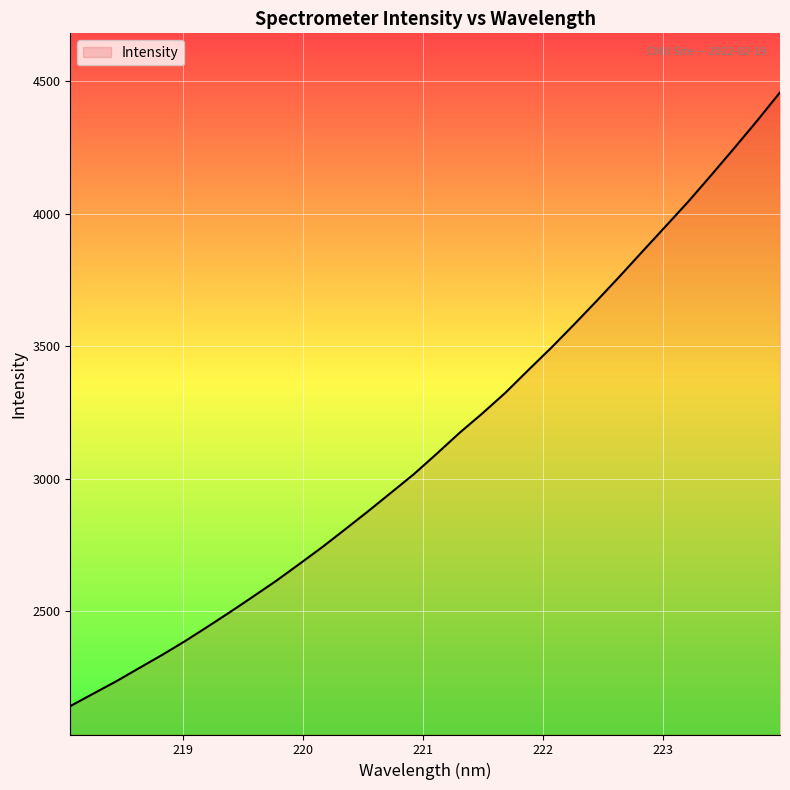

What is the difference between the maximum and minimum values?

2314.5